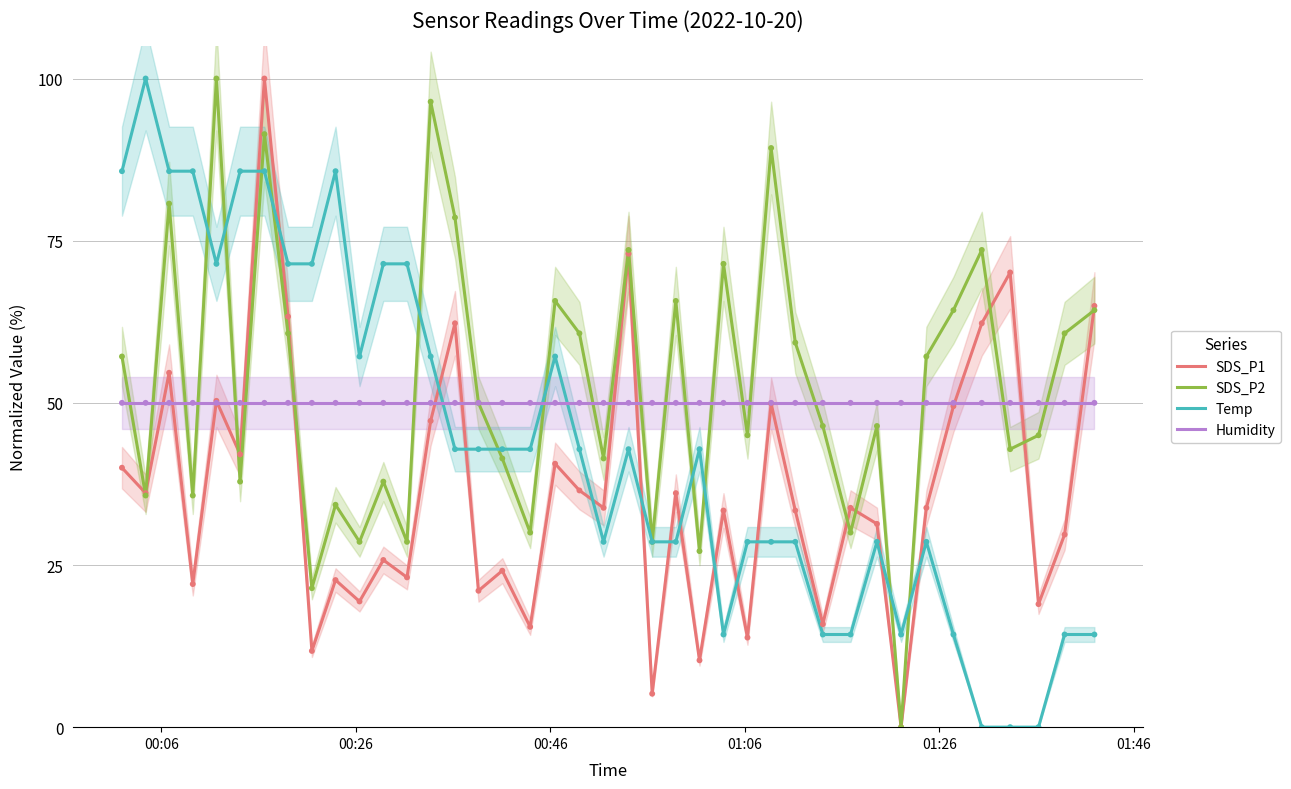

Which series reaches the maximum Y coordinate?

SDS_P1